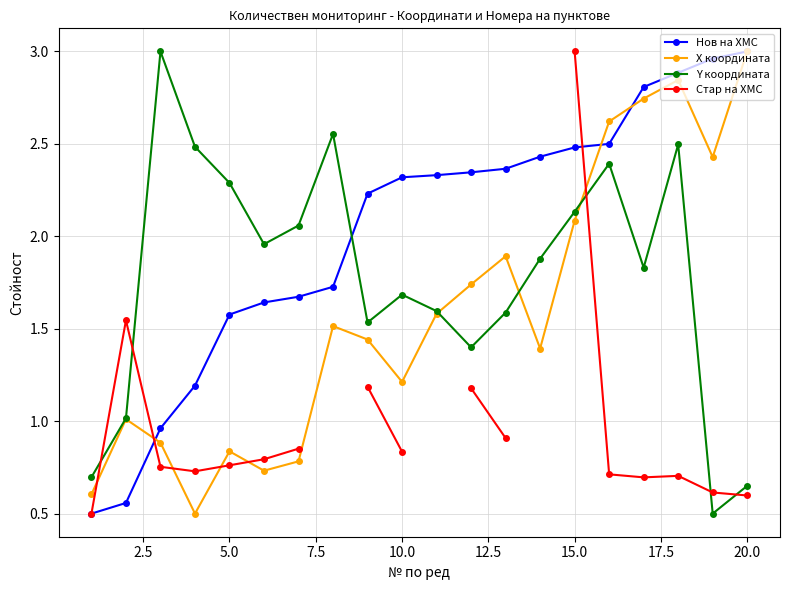

How many interior local valleys does the Y координата series have?

5